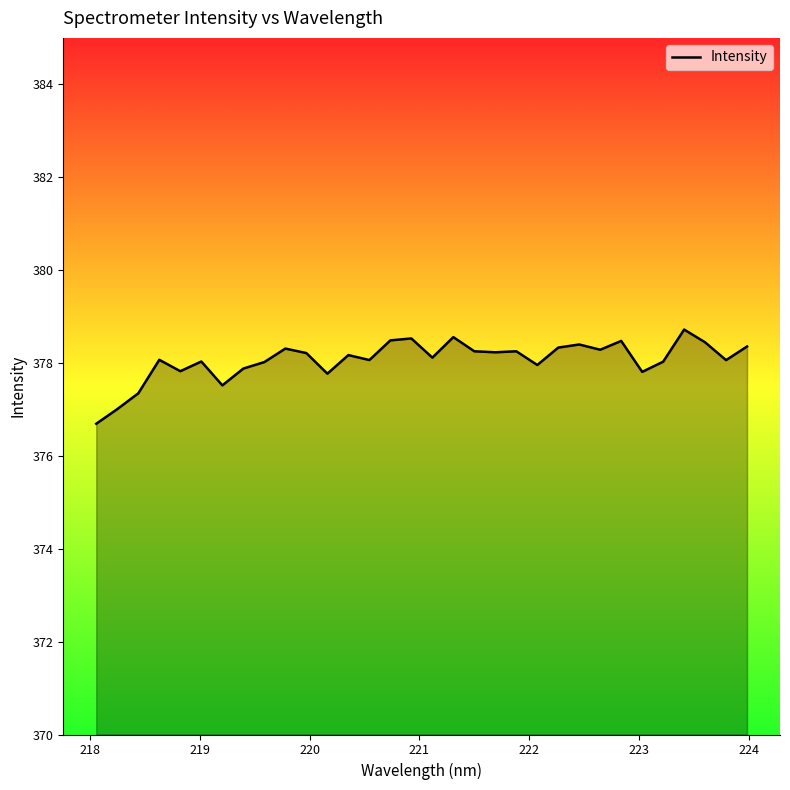

What is the difference between the maximum and minimum values?

2.0